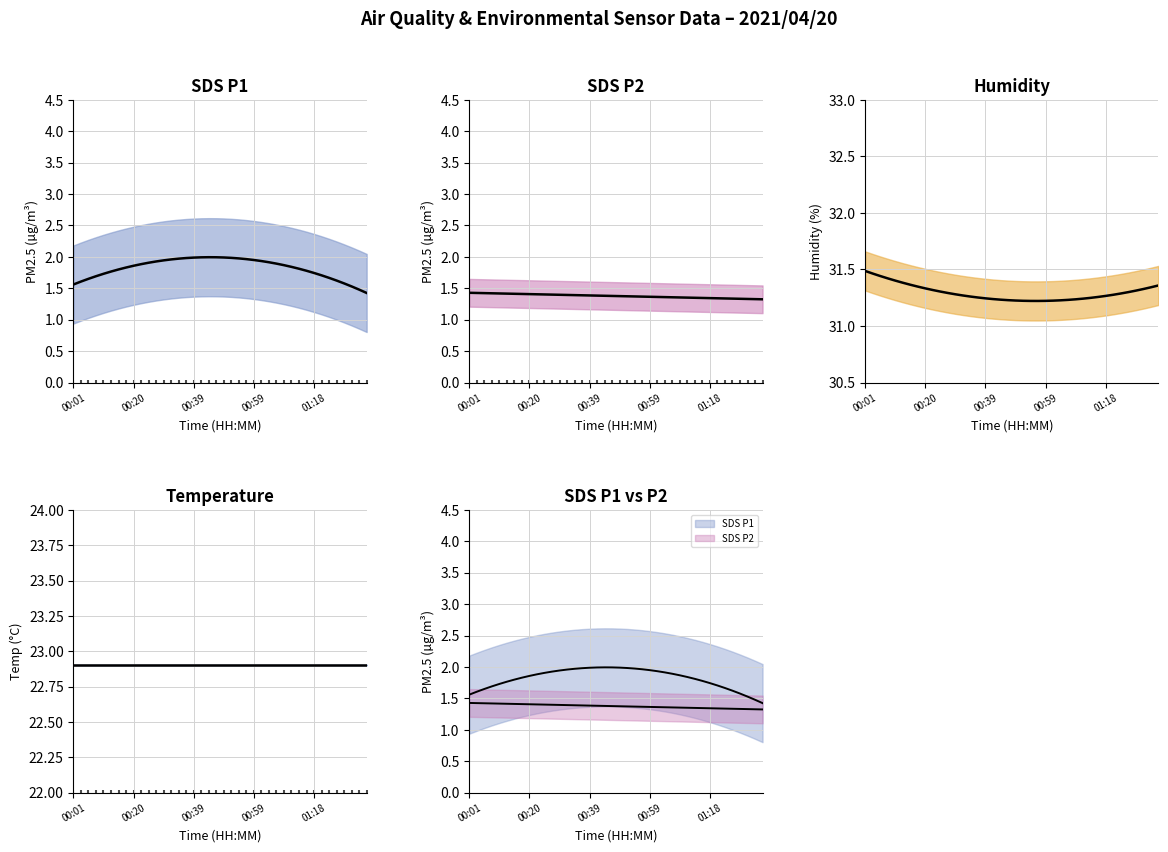

Which series has the largest Y range (max minus min)?

SDS_P1